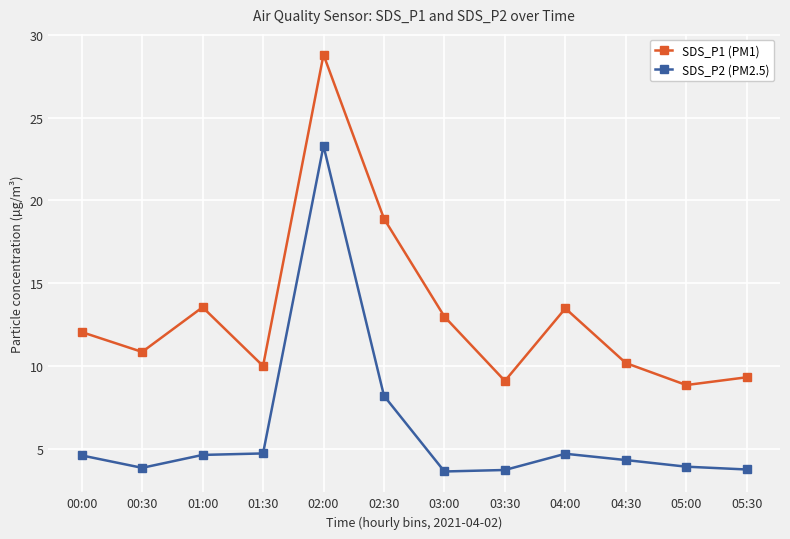

Where is SDS_P2 (PM2.5) nearest to the value 13?

02:30